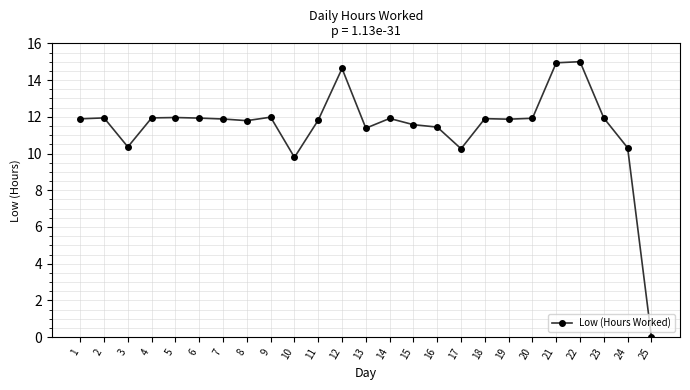

Which has a higher value, 9 or 12?

12